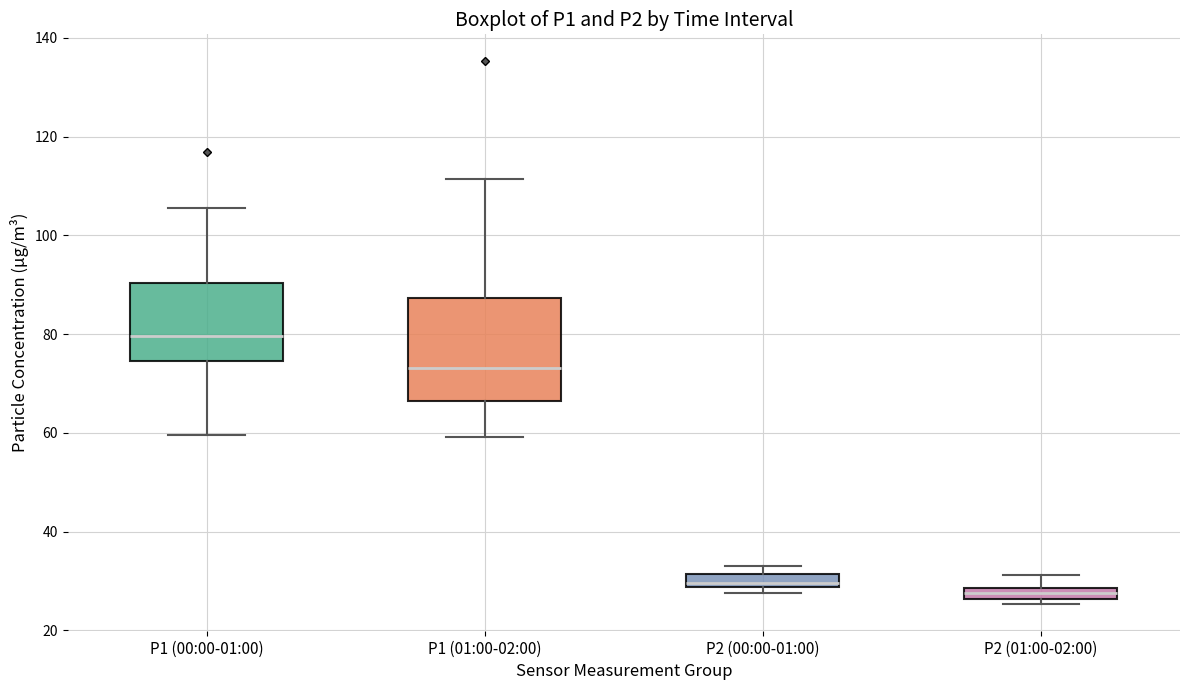

Which box has the highest median line?

P1 (00:00-01:00)